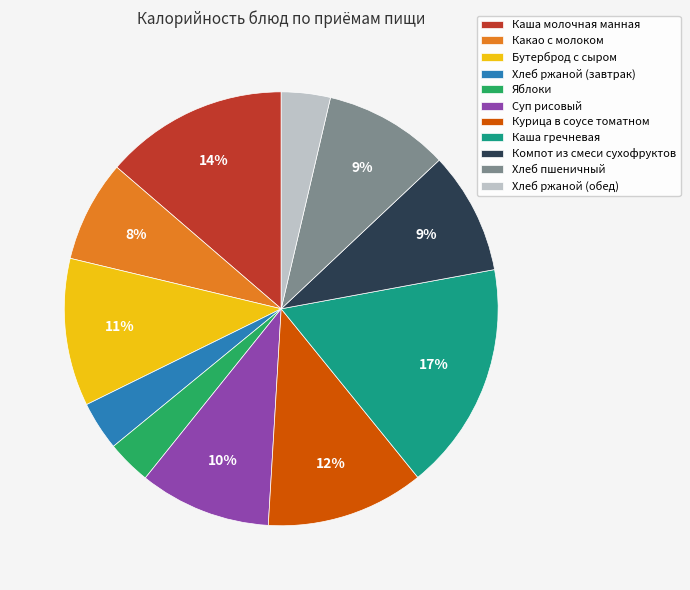

Which has a higher value, Суп рисовый or Каша молочная манная?

Каша молочная манная